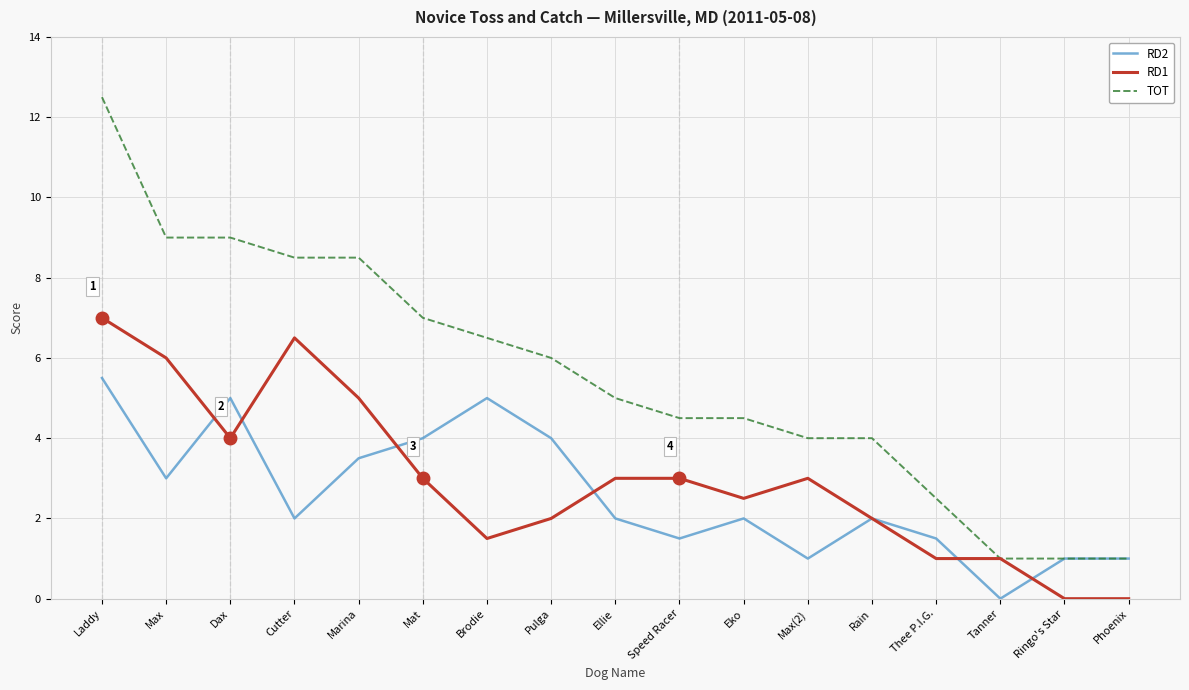

What is the maximum value for TOT?

12.5